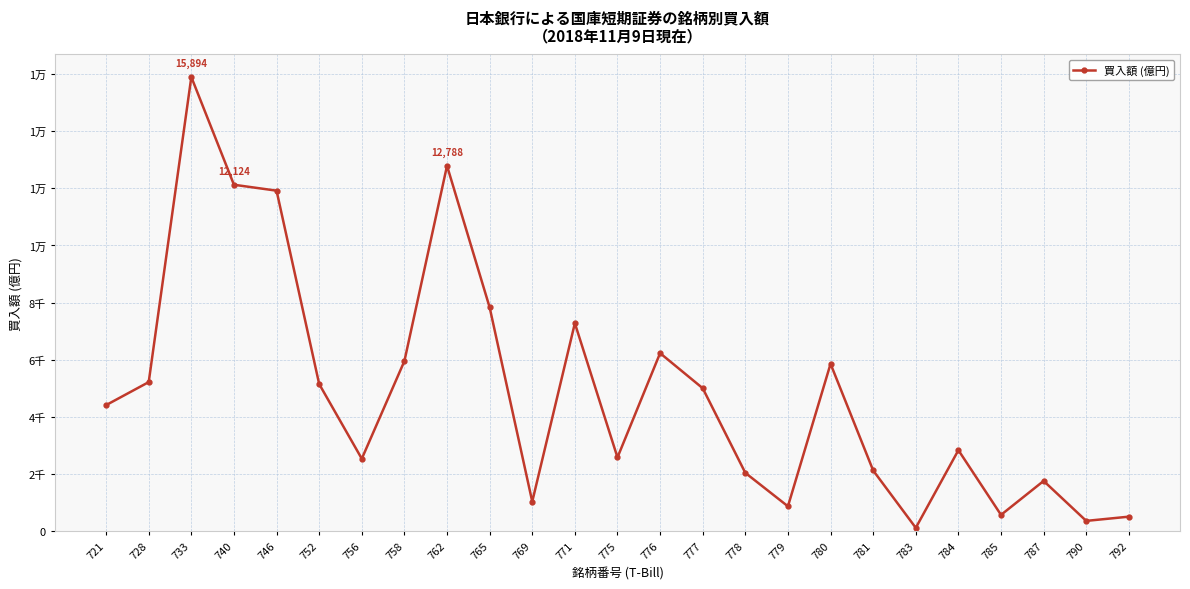

Is this an area chart (filled region under the line)?

No